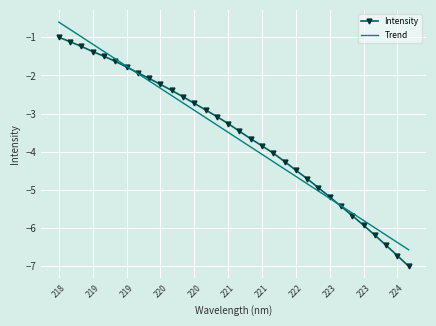

How many intersections are there between Intensity and Trend?

2